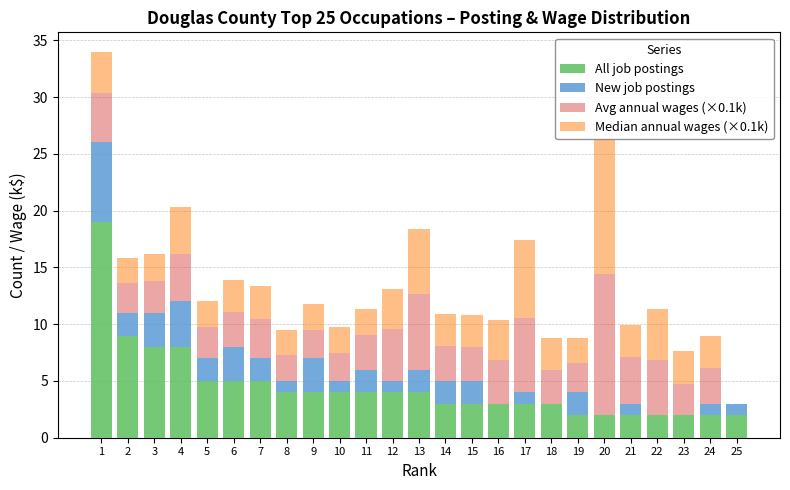

What is the maximum value for All job postings?

19.0